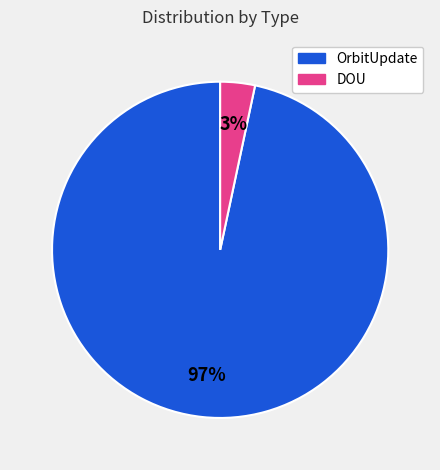

To the nearest percent, what is the average slice percentage?

50%